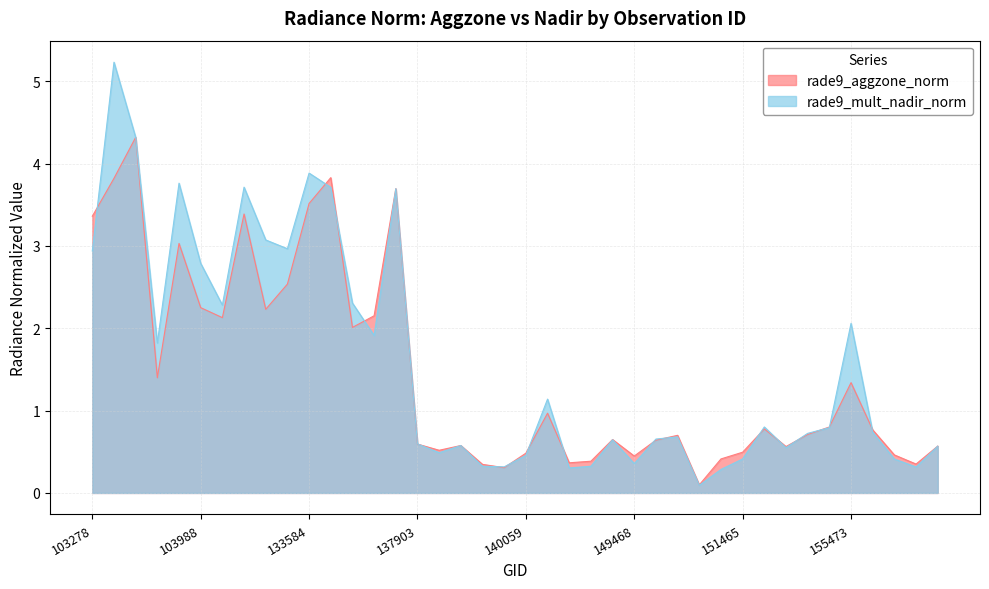

Between which two adjacent categories do rade9_mult_nadir_norm and rade9_aggzone_norm first intersect?

103278 and 103396